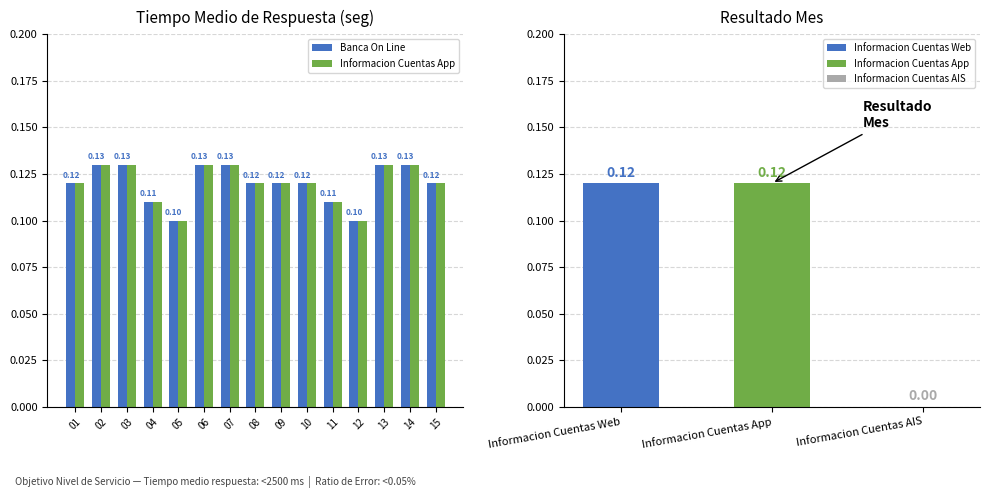

The Informacion Cuentas App series shows 0.1 at 09. True or false?

False